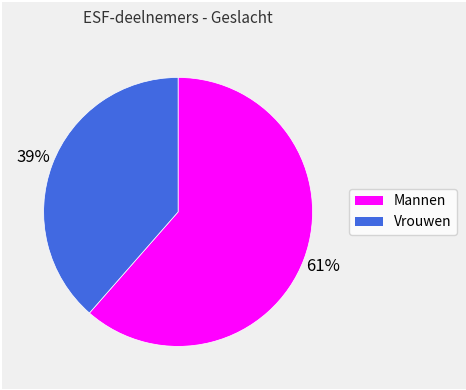

True or false: Mannen accounts for 54% of the total.

False